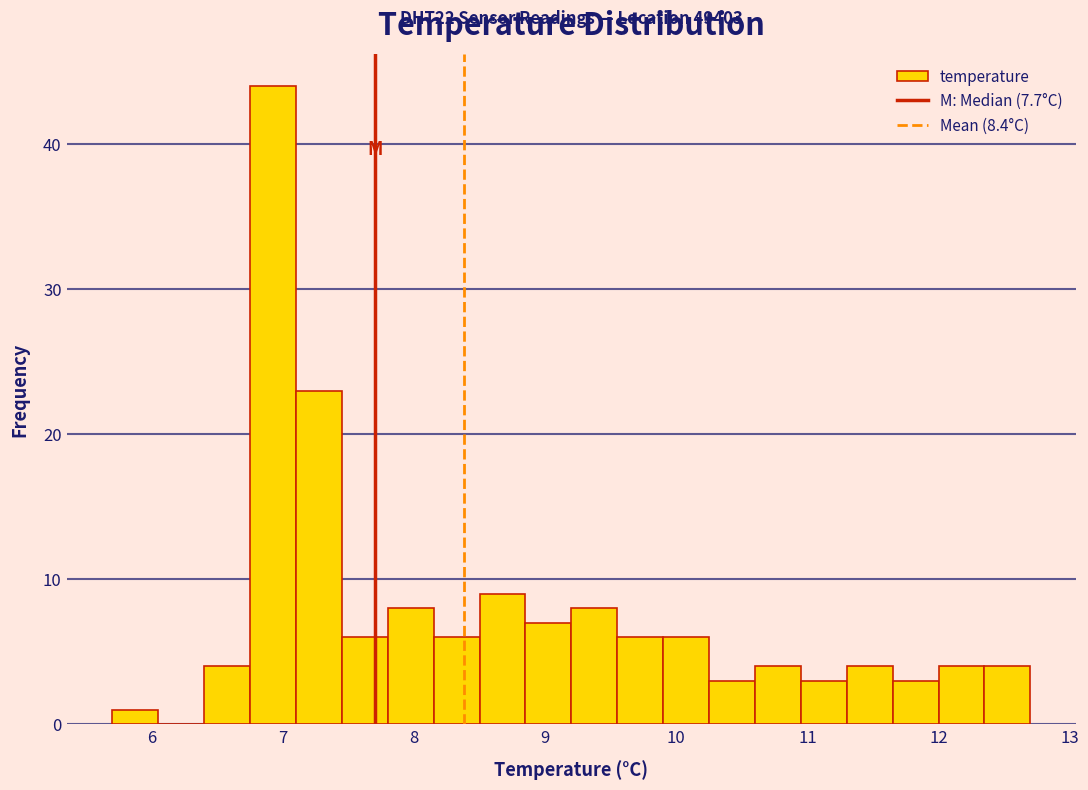

Around what value on the x-axis is the tallest bar? Give the approximate position of its centre, as read against the axis.

6.9